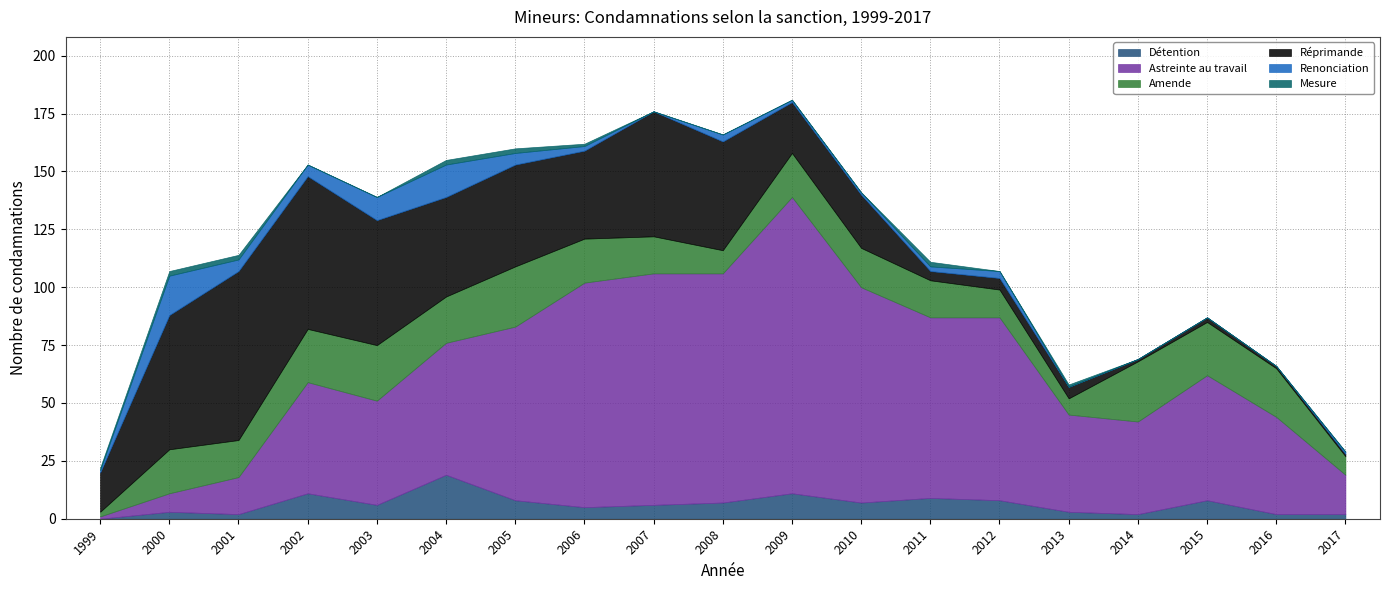

In Amende, how many points are lower than both neighbors (excluding endpoints)?

4